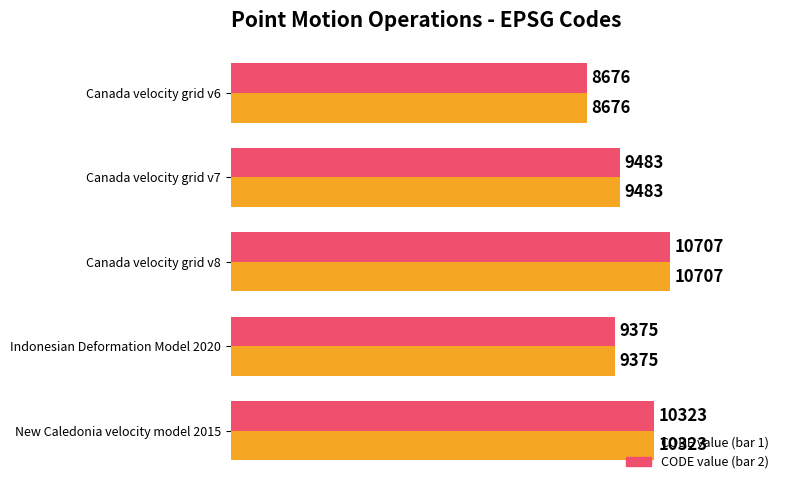

What is the maximum value shown in the chart?

10707